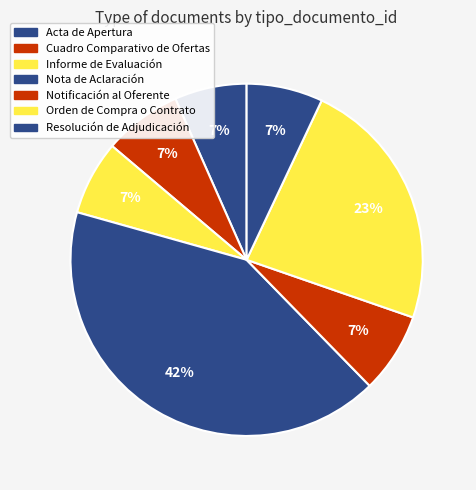

How many segments does this pie chart have?

7